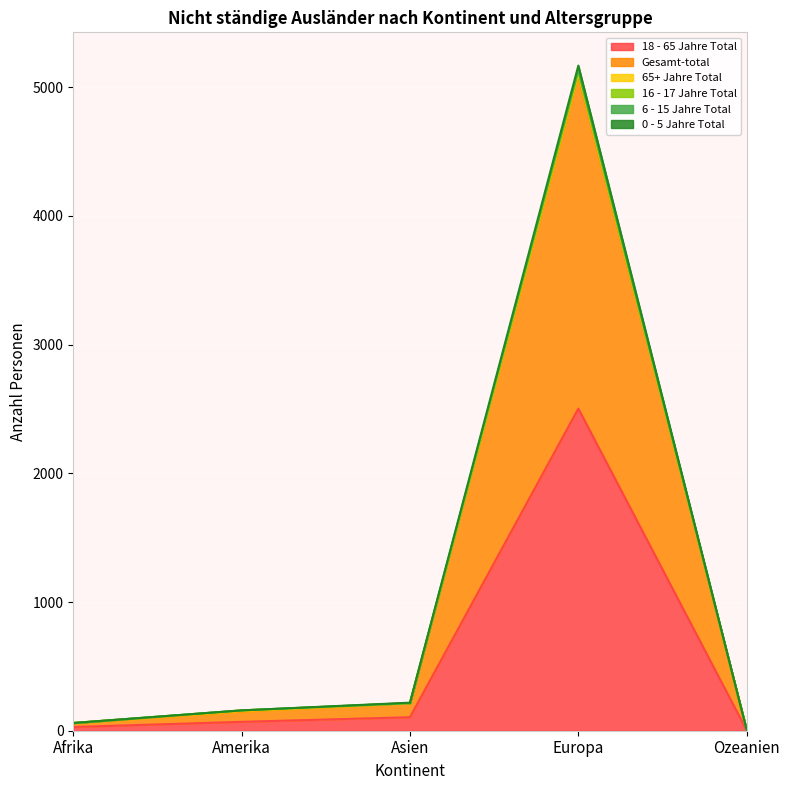

Where does the 18 - 65 Jahre Total series first go above 69?

Asien